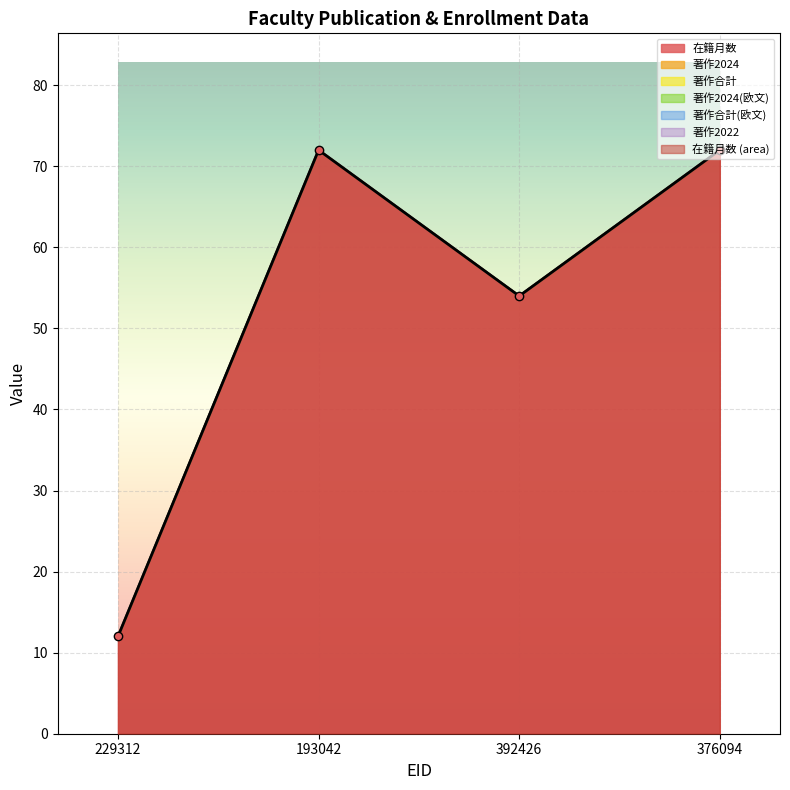

List the labels in order of 著作合計(欧文) value, largest first.

229312, 193042, 392426, 376094